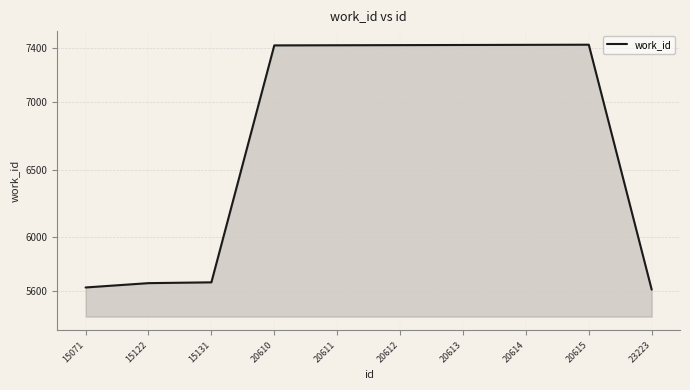

What is the greatest value displayed?

7425